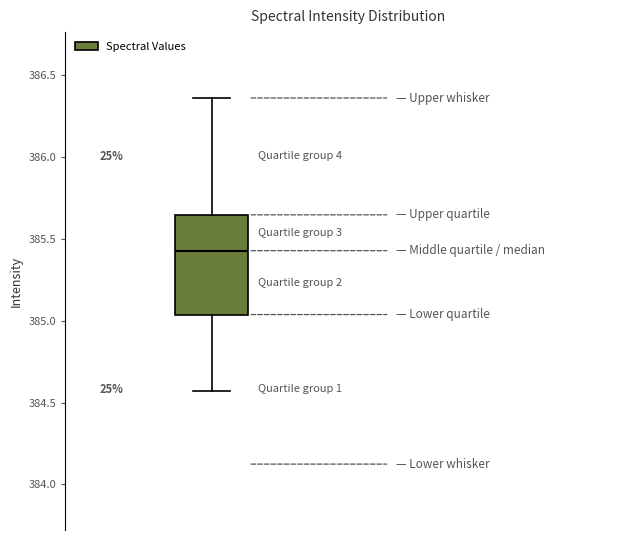

Read this box plot against the y-axis: the position of the median line, the range covered by the box, and the ends of both whiskers. The values are not printed on the chart, so give them approximately, as read against the axis.

median 385.45, box 385.05 to 385.65, whiskers 384.55 to 386.35